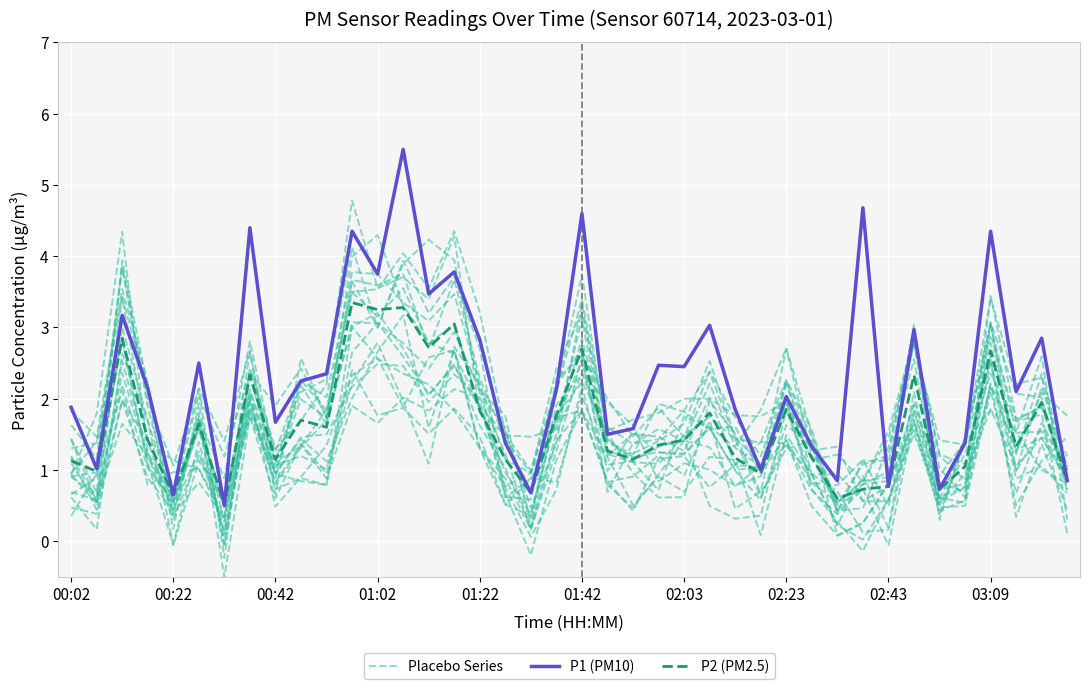

Is this an area chart (filled region under the line)?

No